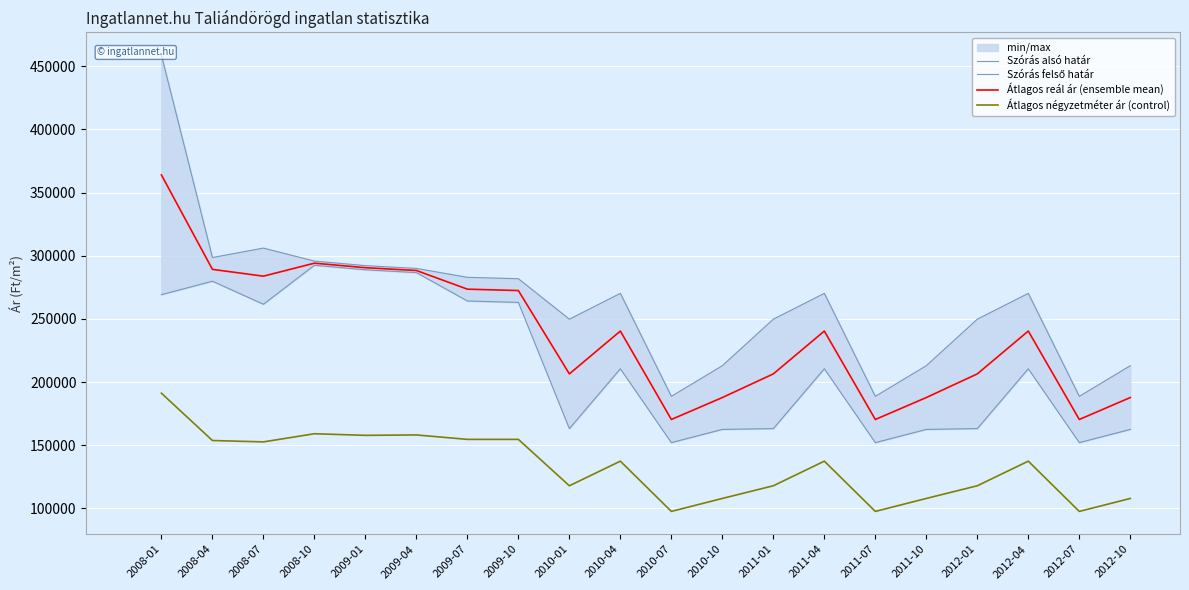

True or false: Szórás alsó határ and Szórás felső határ intersect in this chart.

False